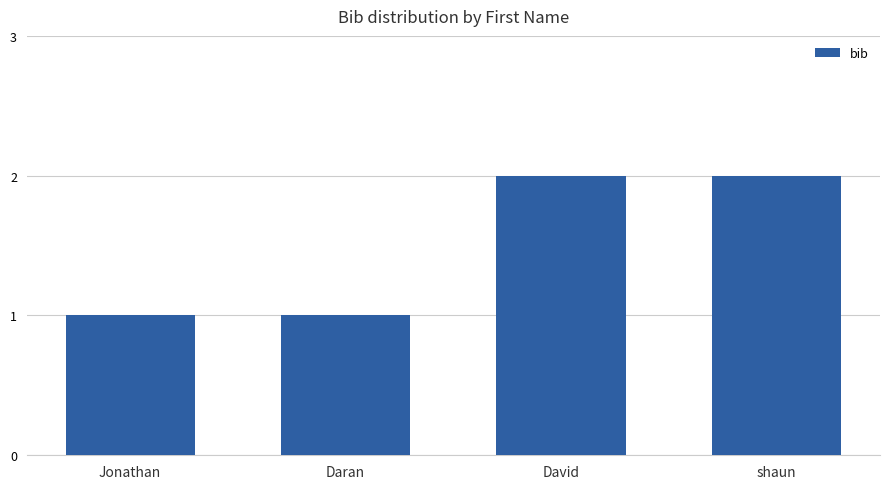

Between Jonathan and shaun, which is larger?

shaun